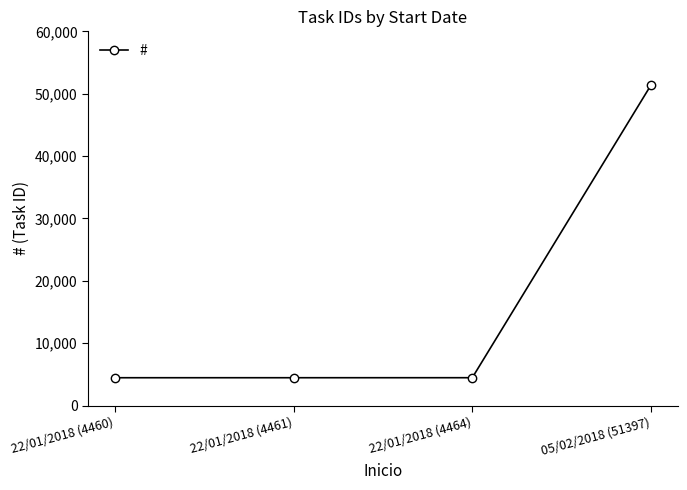

Count the number of categories in the chart.

4